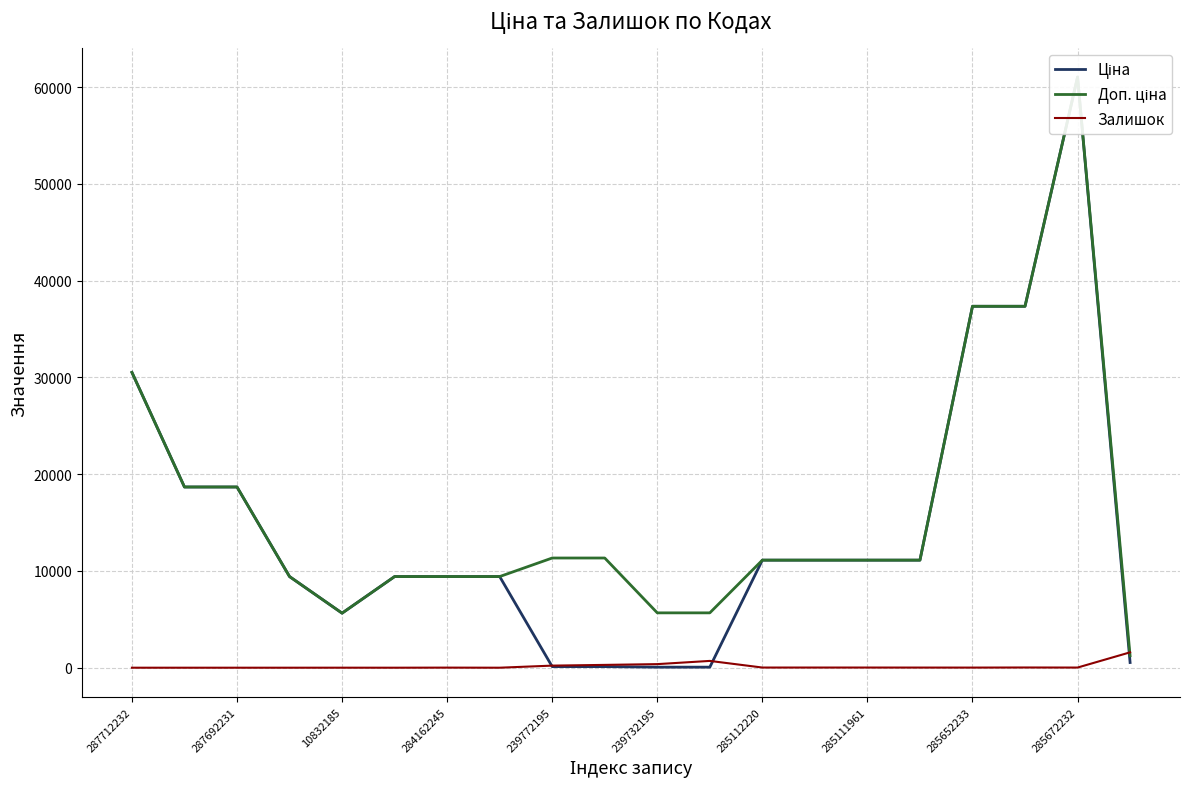

Reading left to right, list all the values displayed in this chart.

Ціна: 30512.3	18671.5	18671.5	9416.9	5636.0	9416.9	9416.9	9416.9	113.3	113.3	56.7	56.7	11113.6	11113.6	11113.6	11113.6	37343.0	37343.0	61024.7	535.4
Доп. ціна: 30512.3	18671.5	18671.5	9416.9	5636.0	9416.9	9416.9	9416.9	11334.0	11334.0	5667.0	5667.0	11113.6	11113.6	11113.6	11113.6	37343.0	37343.0	61024.7	1227.2
Залишок: 0.0	0.0	0.0	0.0	2.0	0.0	9.0	0.0	215.0	290.0	370.0	702.0	17.0	17.0	17.0	14.0	12.0	22.0	15.0	1588.0